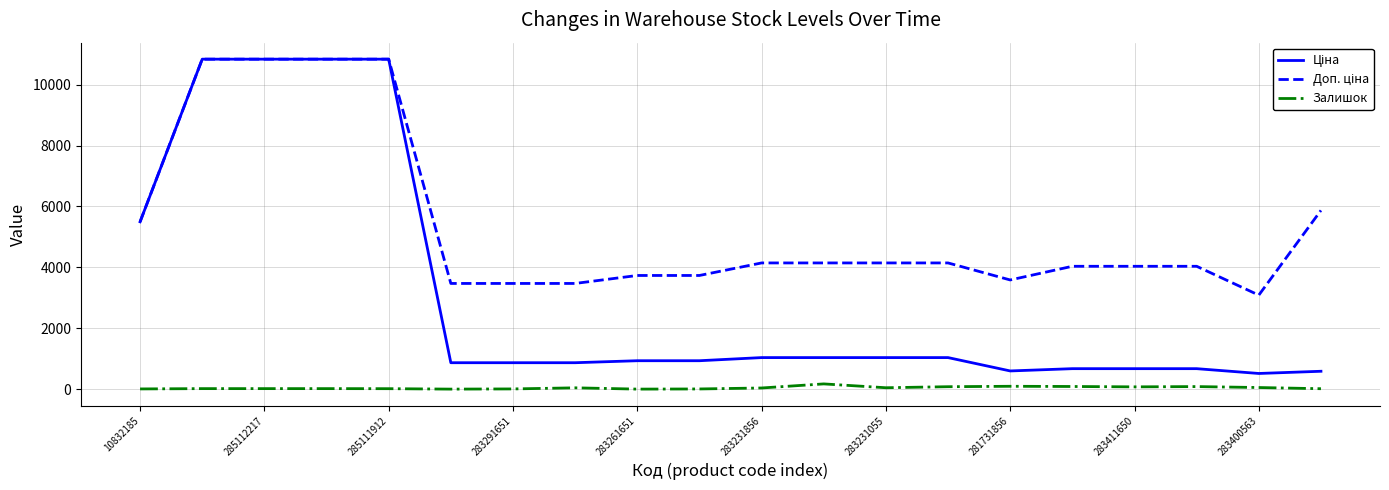

What is the greatest value displayed?

10840.1